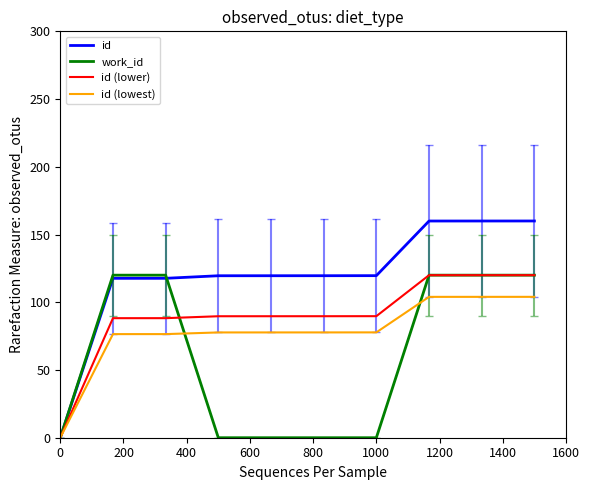

List the series in order of their overall mean, highest first.

id, id (lower), id (lowest), work_id